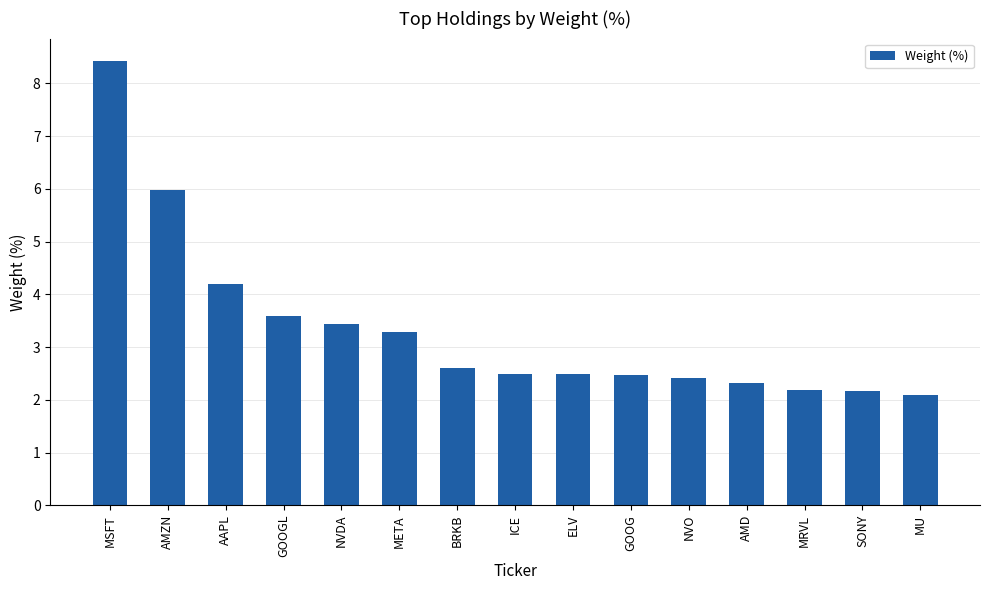

What is the ratio of the value at MSFT to the value at MRVL?

3.8